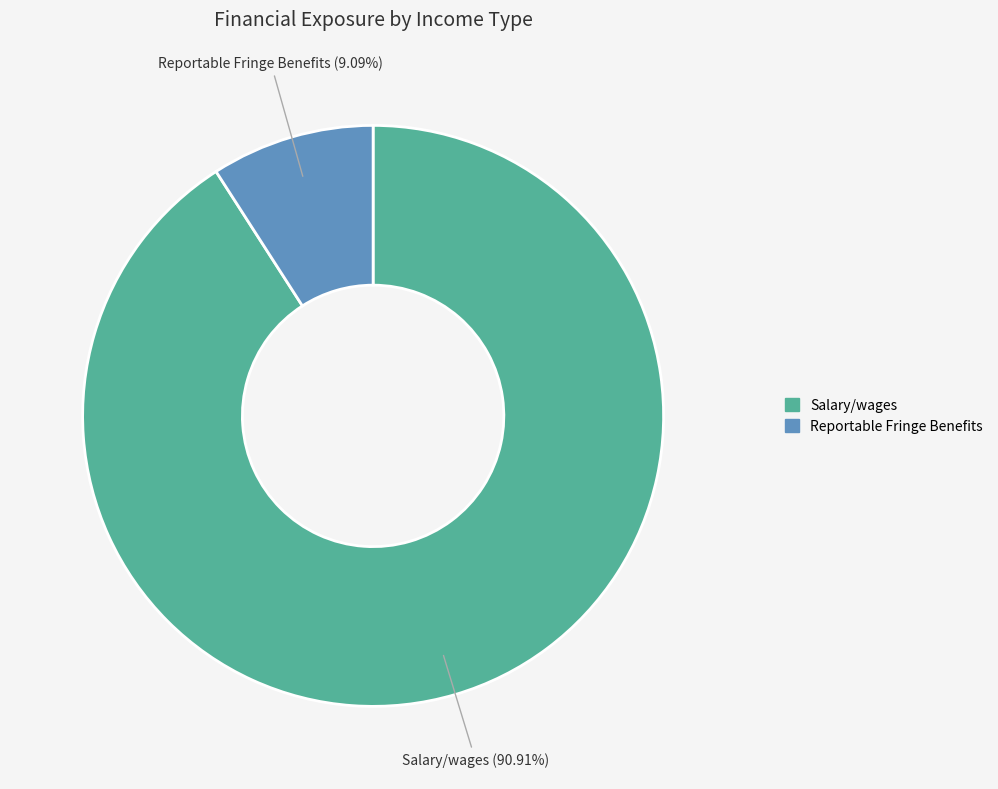

Which has a higher value, Reportable Fringe Benefits or Salary/wages?

Salary/wages